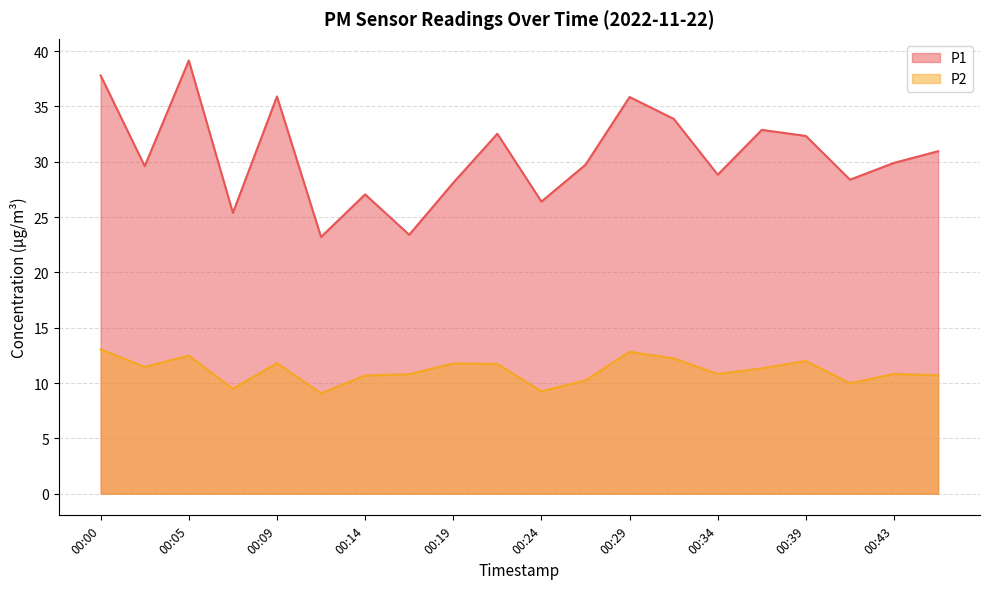

Reading left to right, what are all the values shown in this chart?

P1: 37.8	29.6	39.1	25.4	35.9	23.2	27.1	23.4	28.1	32.5	26.4	29.7	35.9	33.9	28.8	32.9	32.3	28.4	29.9	30.9
P2: 13.1	11.4	12.5	9.5	11.8	9.1	10.7	10.8	11.8	11.7	9.2	10.2	12.8	12.2	10.8	11.3	12.0	10.0	10.8	10.7